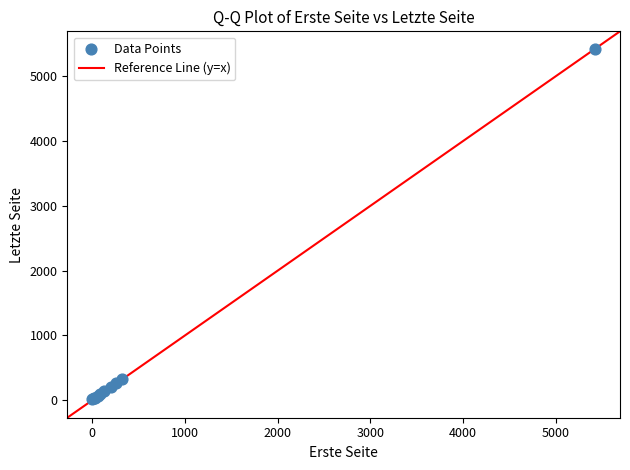

What Y value in the scatter plot is closest to 2723?

325